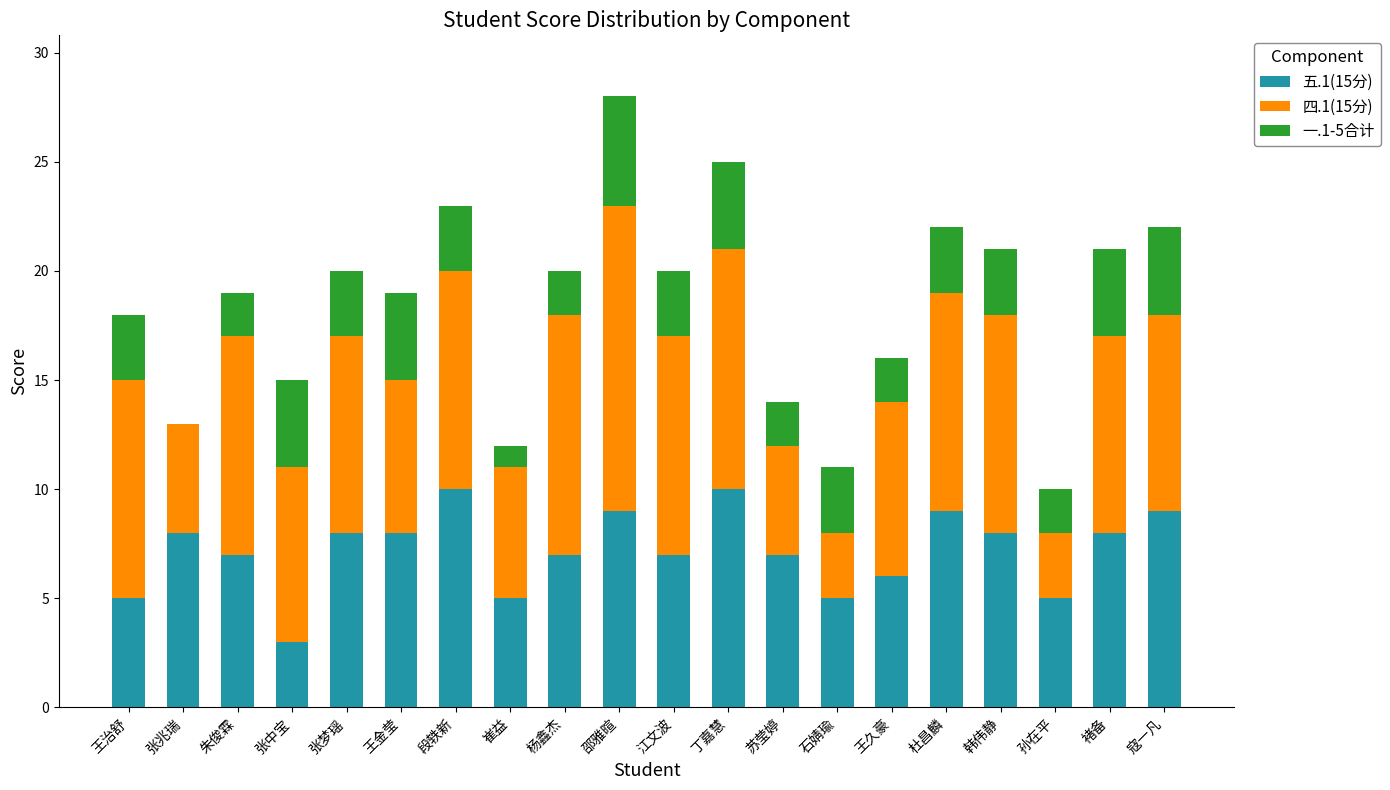

What is the total value across all series at 褚备?

21